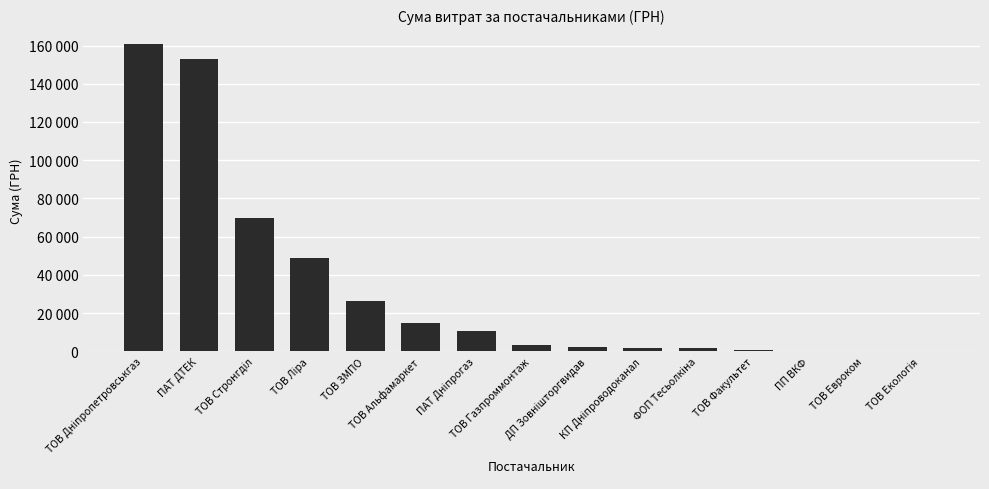

Does the chart contain stacked bars?

No